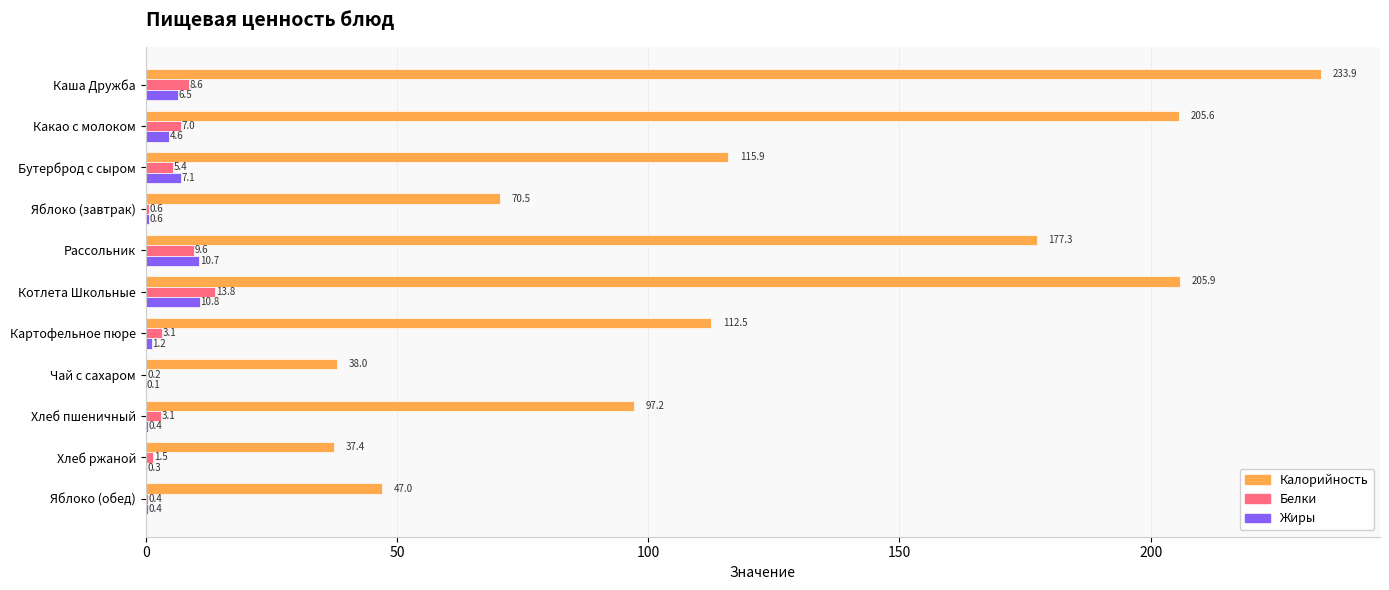

What is the sum of all Калорийность values?

1341.2